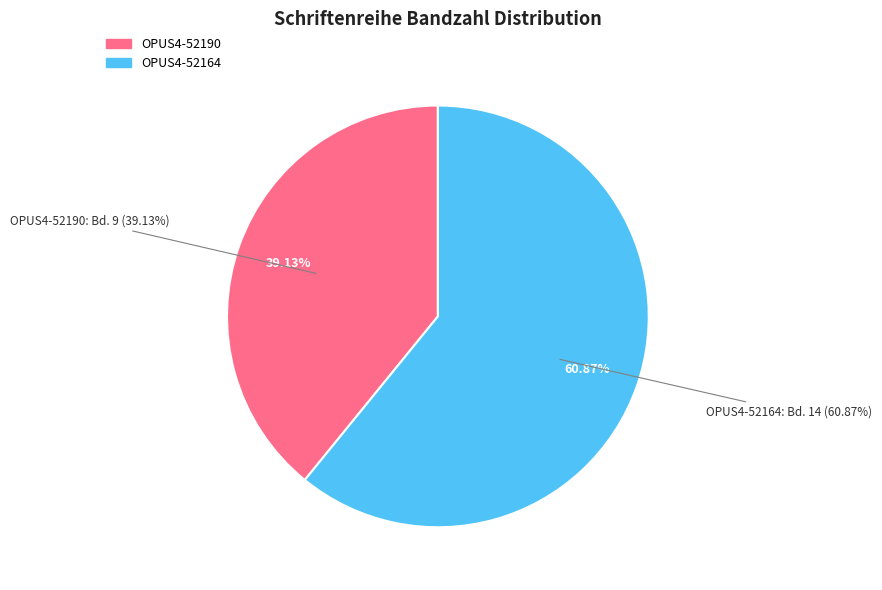

Is there any slice that represents more than half of the pie?

Yes